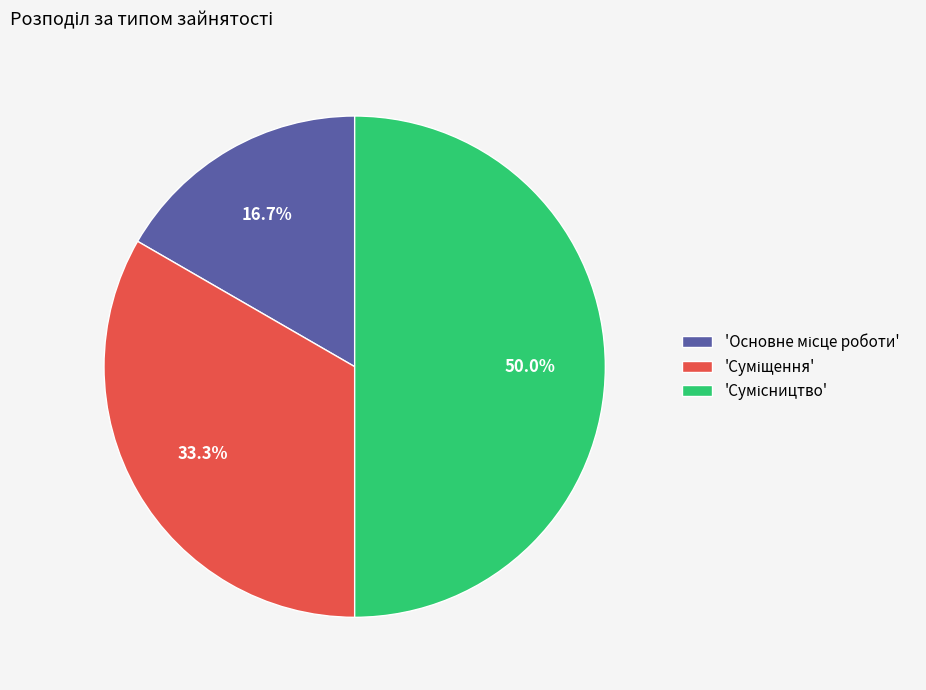

How many slices are in this pie chart?

3